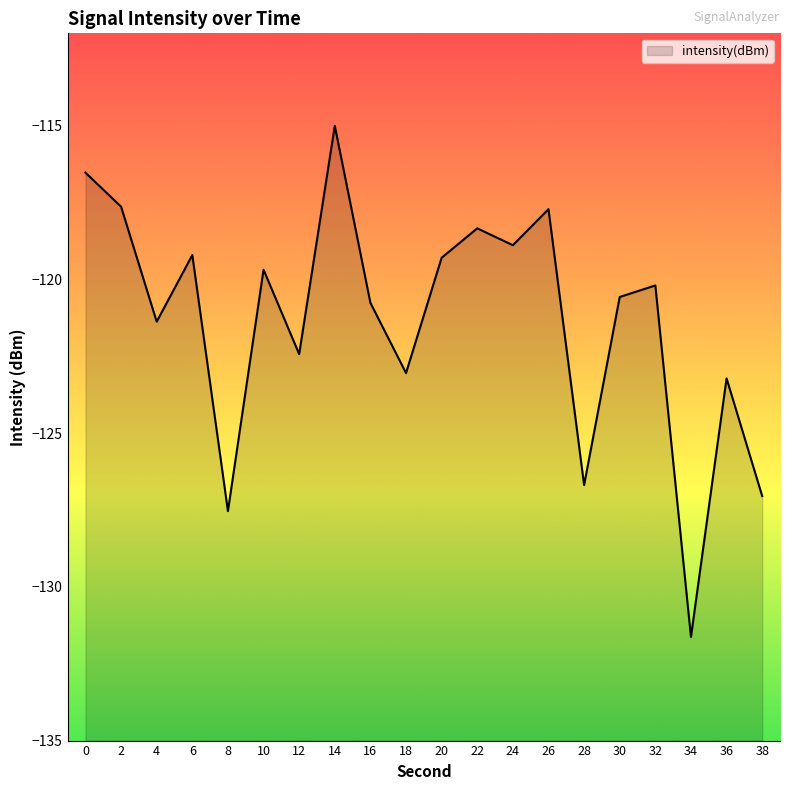

Reading left to right, list all the values displayed in this chart.

-116.5	-117.6	-121.4	-119.2	-127.5	-119.7	-122.4	-115.0	-120.8	-123.0	-119.3	-118.3	-118.9	-117.7	-126.7	-120.6	-120.2	-131.6	-123.2	-127.0